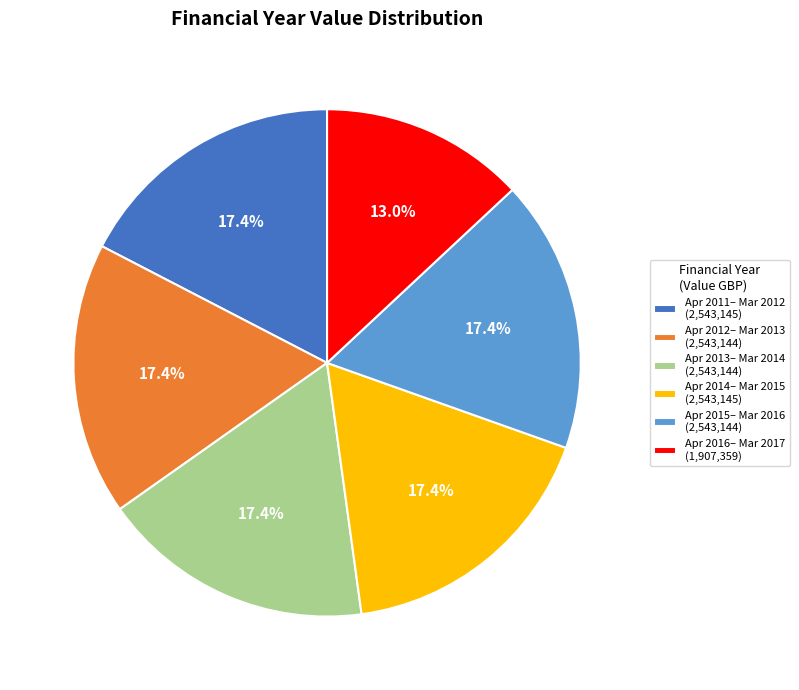

Is there a majority slice in this chart?

No